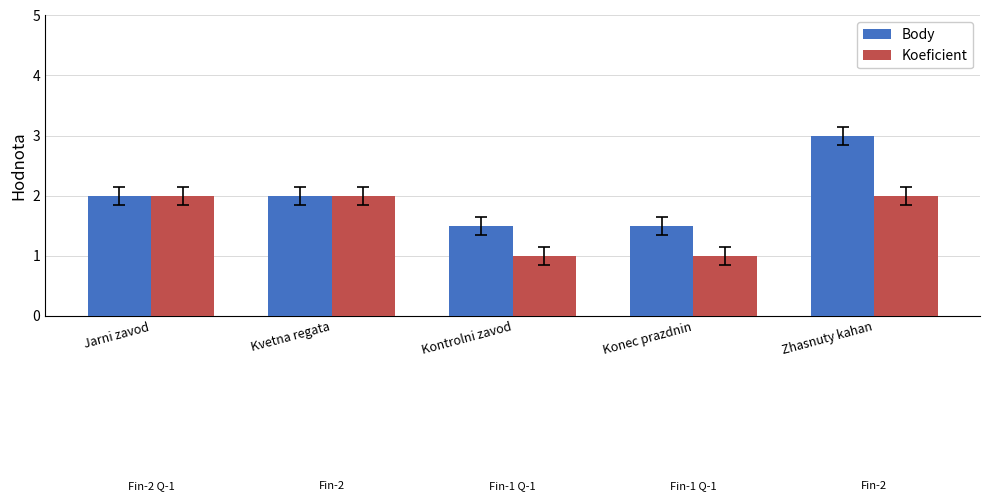

What is the sum of all Body values?

10.0